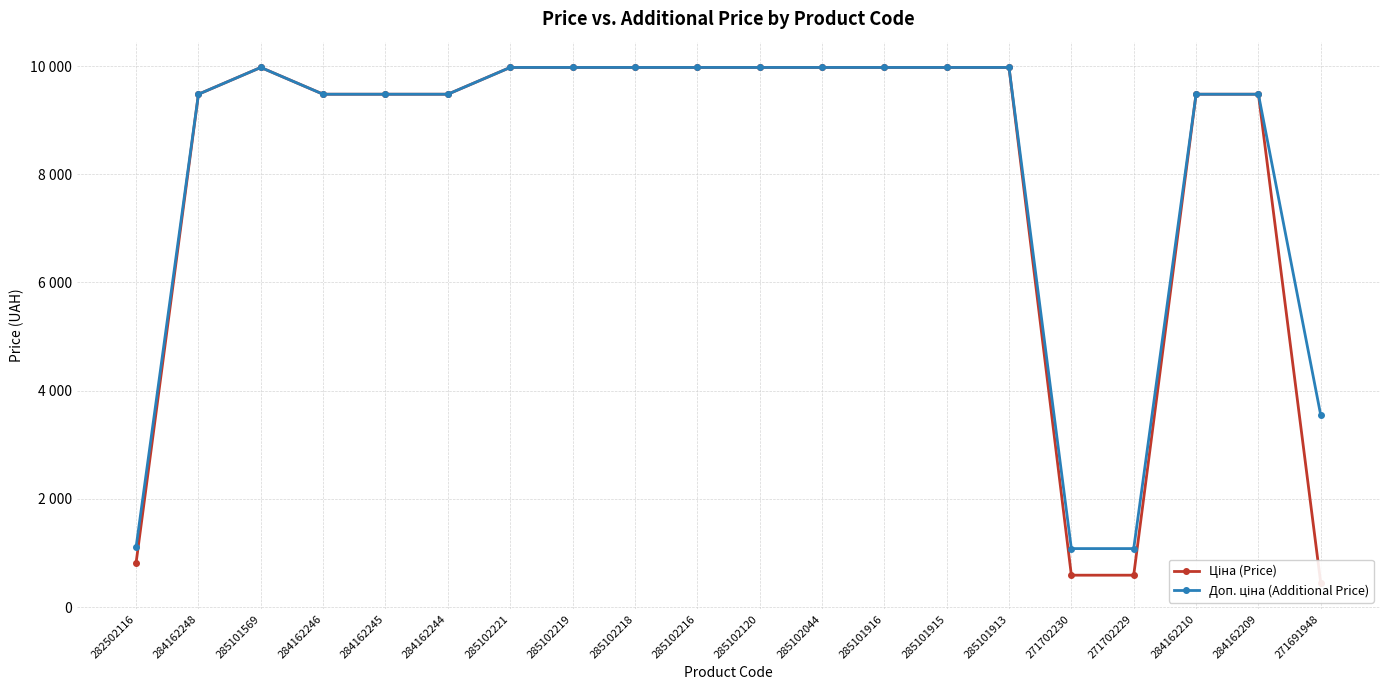

What are all the series names shown in the legend?

Ціна (Price), Доп. ціна (Additional Price)